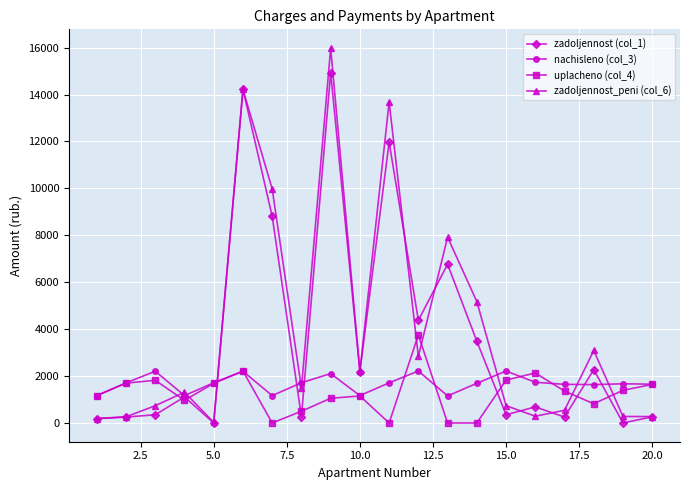

Count the number of data series in this chart.

4